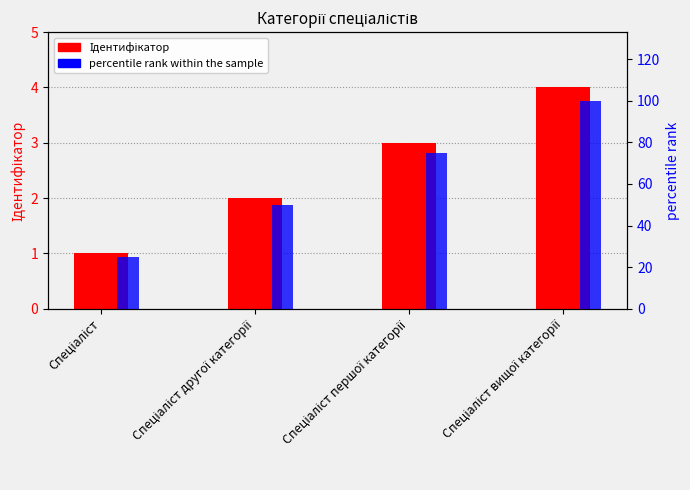

What is the difference between the Ідентифікатор values at Спеціаліст другої категорії and Спеціаліст?

1